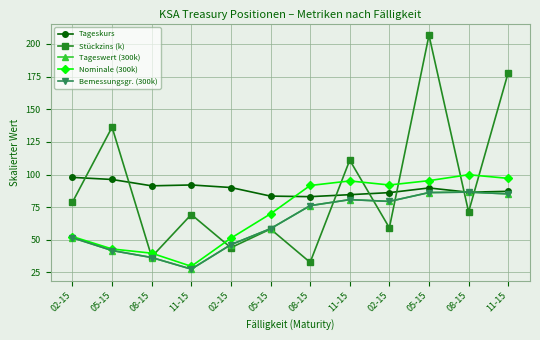

Which has a higher value, 05-15 or 11-15?

05-15